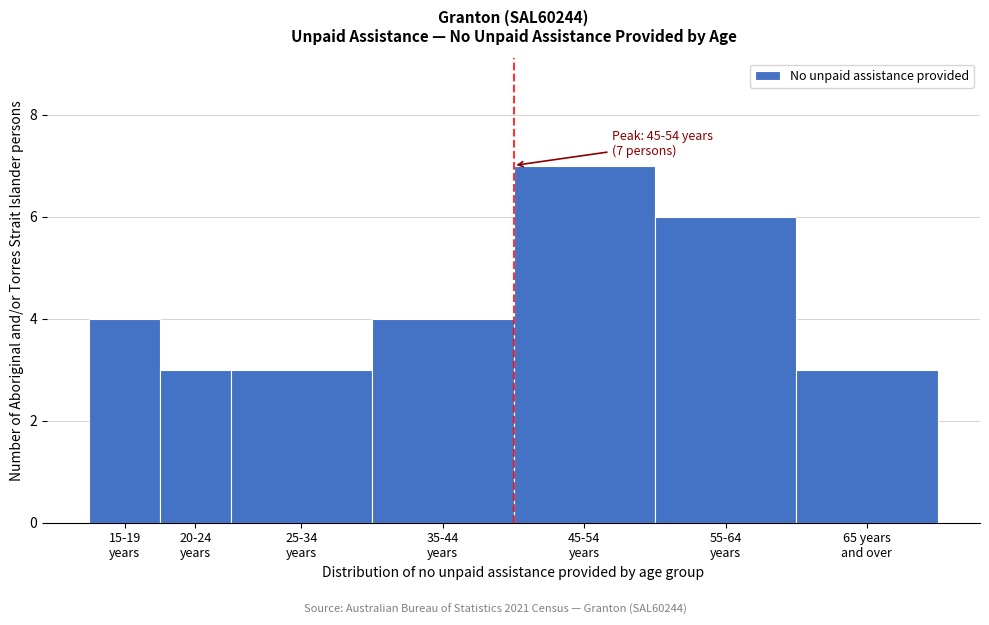

Reading left to right, extract all data points from this chart.

4	3	3	4	7	6	3